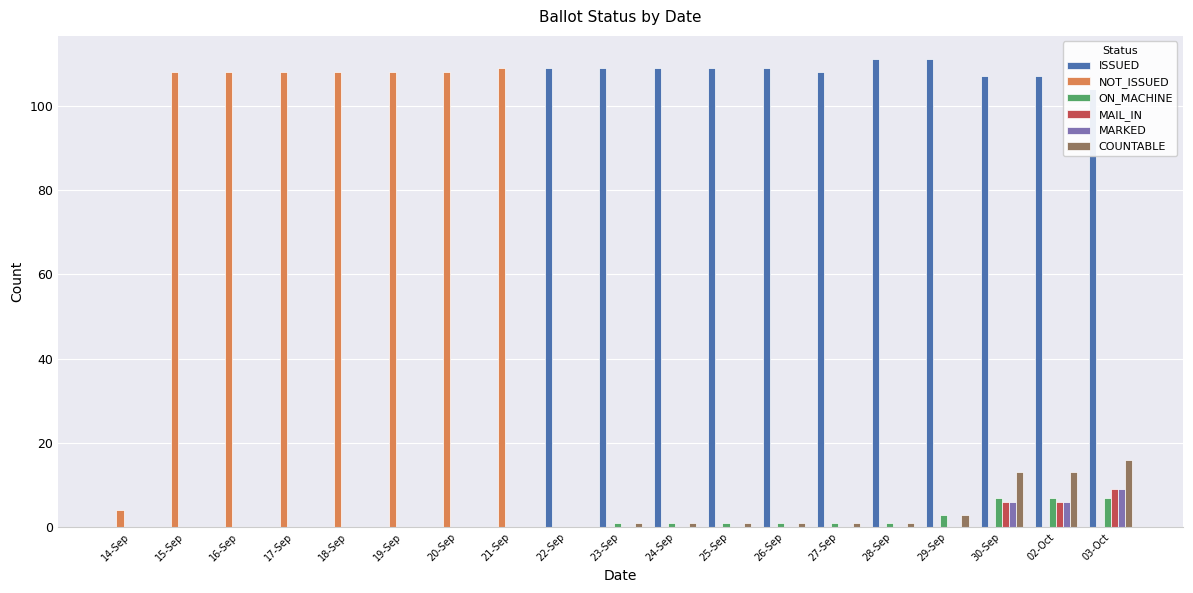

What is the sum of all NOT_ISSUED values?

761